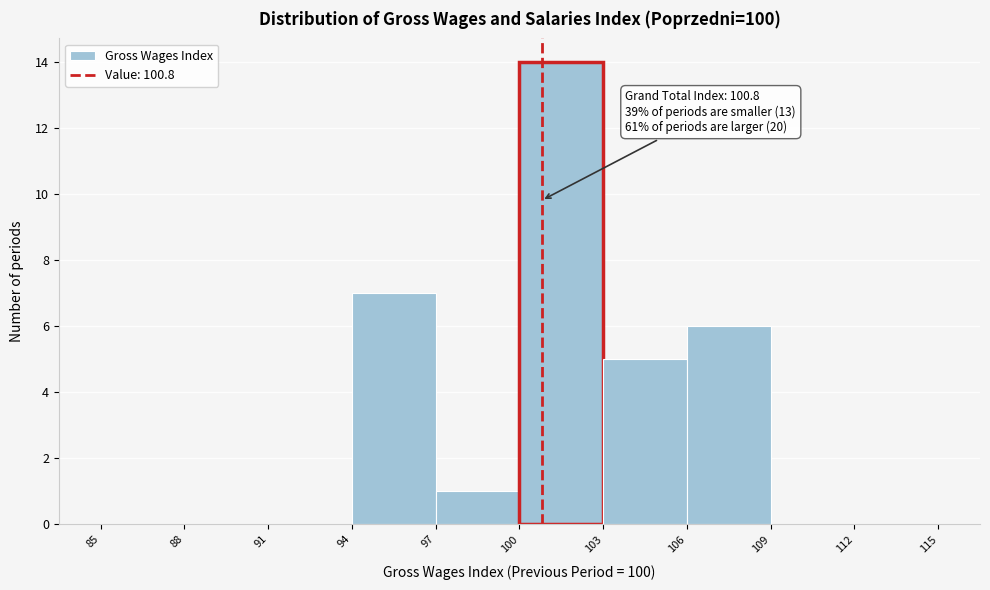

Over which range of the x-axis is the bar tallest?

100 to 103